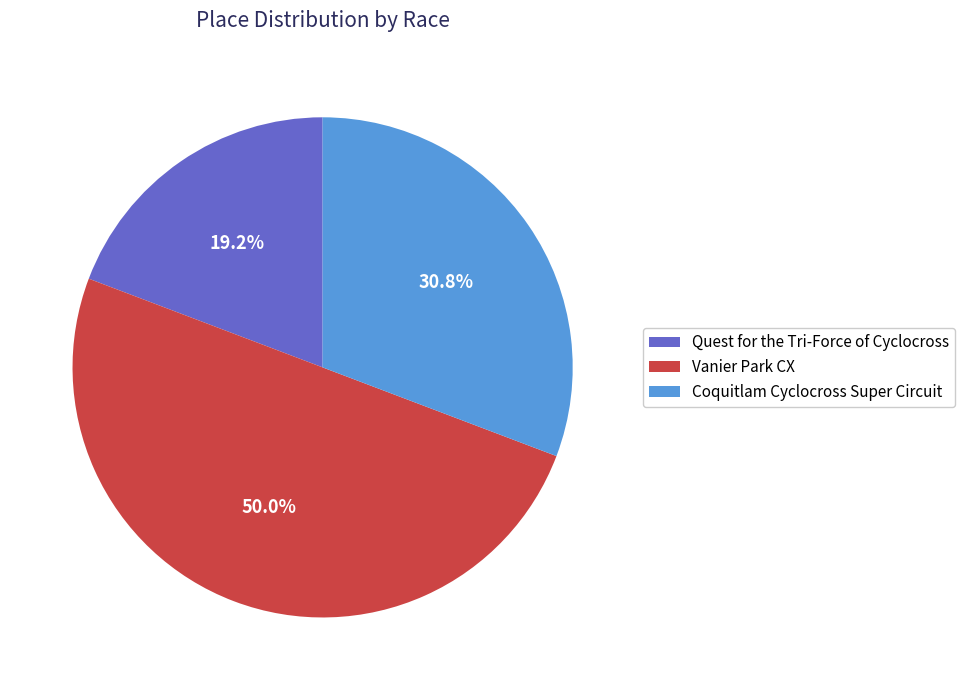

Does Coquitlam Cyclocross Super Circuit account for over 50% of the chart?

No